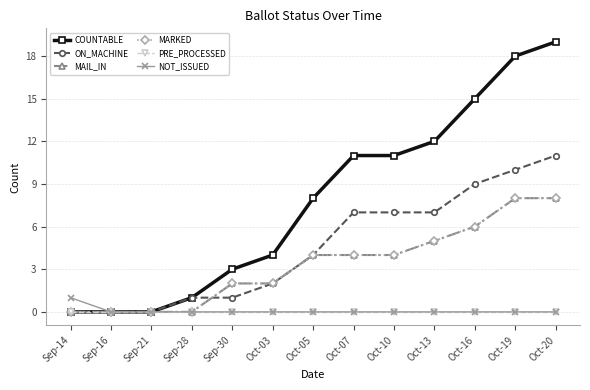

What is the label of the 9th point from the left?

Oct-10